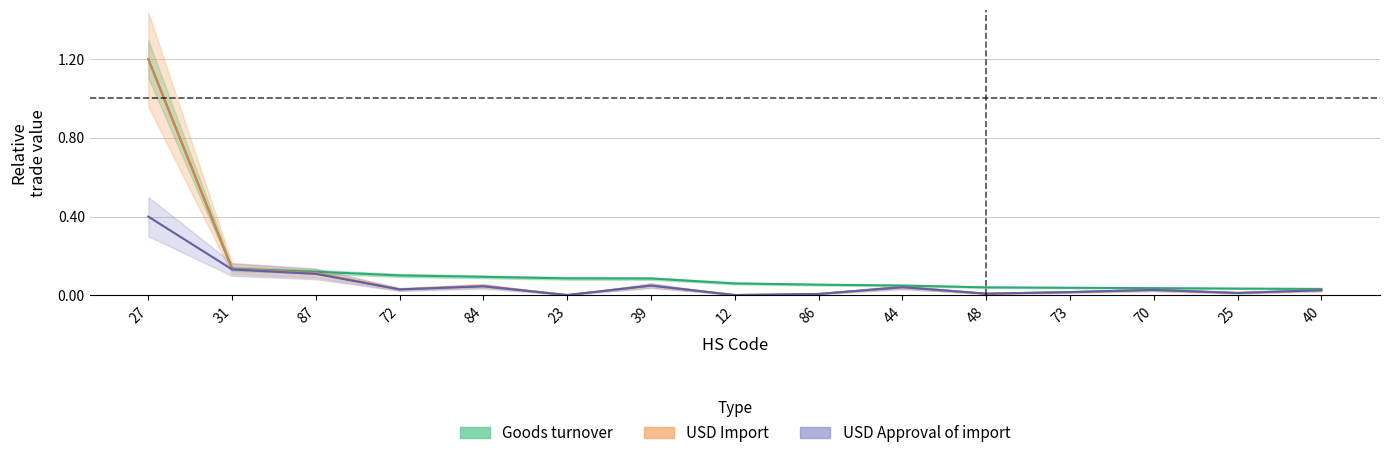

Reading right to left, list all the values displayed in this chart.

Goods turnover: 0.0	0.0	0.0	0.0	0.0	0.0	0.1	0.1	0.1	0.1	0.1	0.1	0.1	0.1	1.2
USD Import: 0.0	0.0	0.0	0.0	0.0	0.0	0.0	0.0	0.0	0.0	0.0	0.0	0.1	0.1	1.2
USD Approval of import: 0.0	0.0	0.0	0.0	0.0	0.0	0.0	0.0	0.0	0.0	0.0	0.0	0.1	0.1	0.4